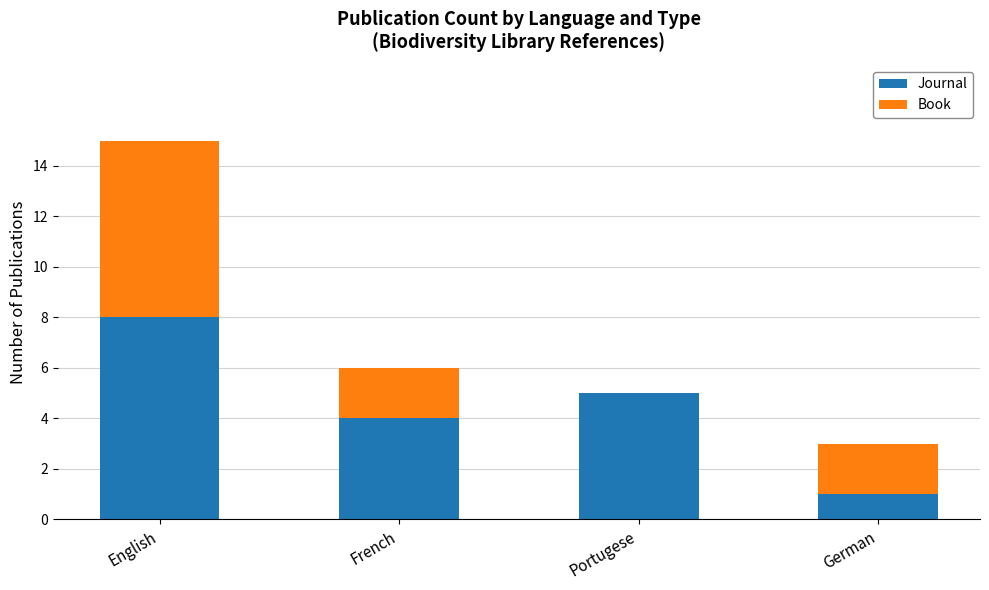

Reading left to right, transcribe the values for Journal.

English=8	French=4	Portugese=5	German=1